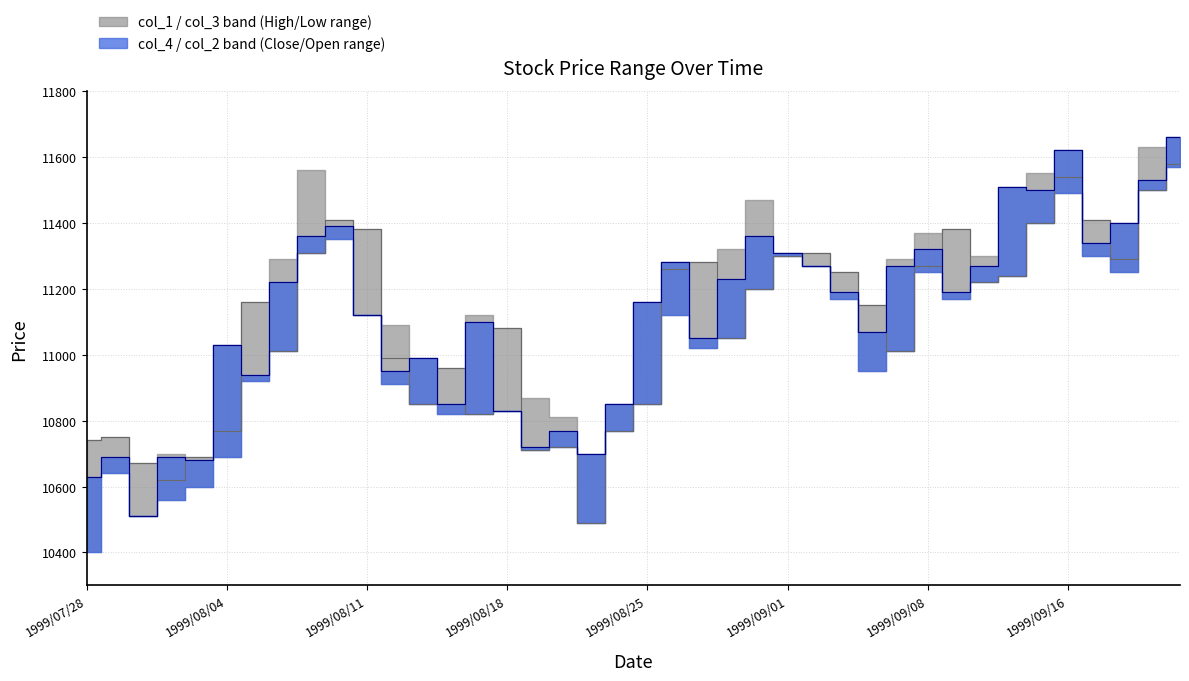

What is the sum of the col_4 values at 30 and 36?

22660